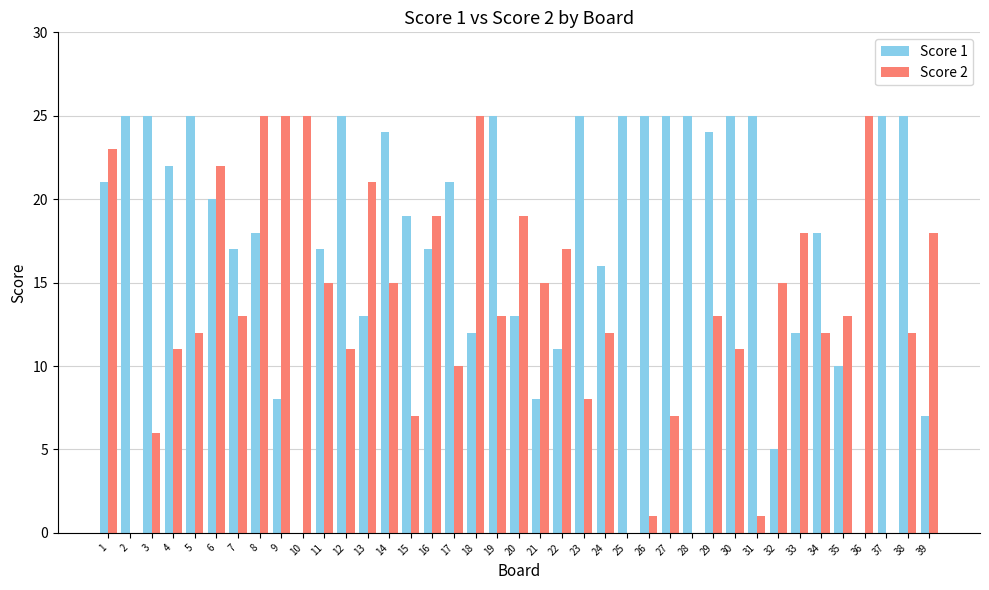

Between 1 and 4, which series saw the biggest shift?

Score 2